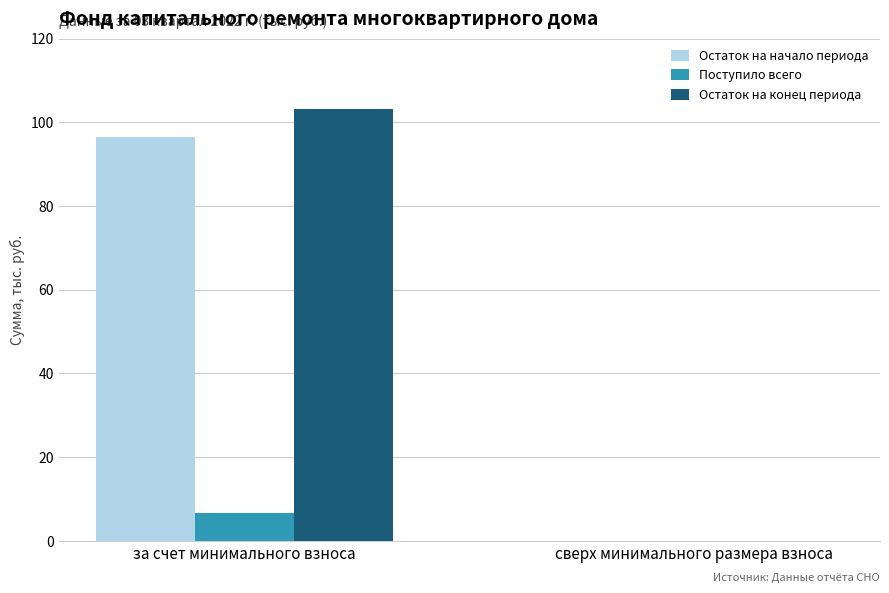

What is the sum of all Остаток на конец периода values?

103.1